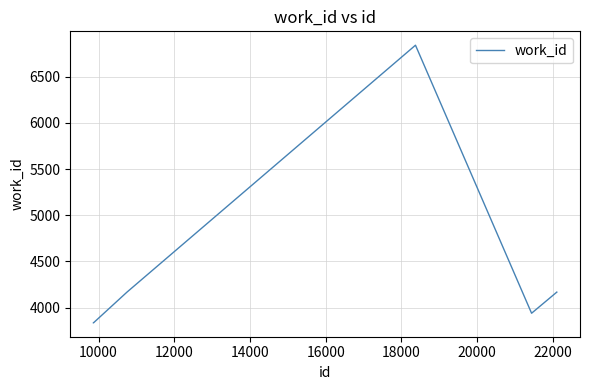

What is the smallest value displayed?

3834